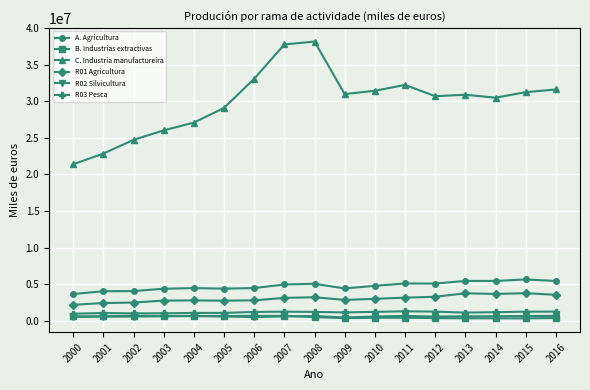

True or false: R03 Pesca has more than 0 interior local peaks.

True